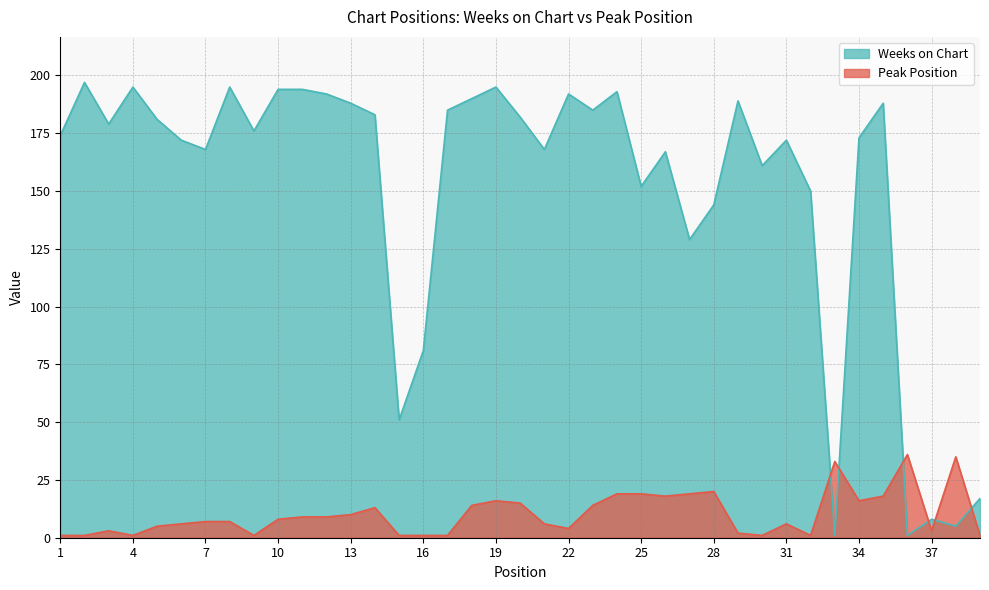

What value does the Peak Position series have at 18?

14